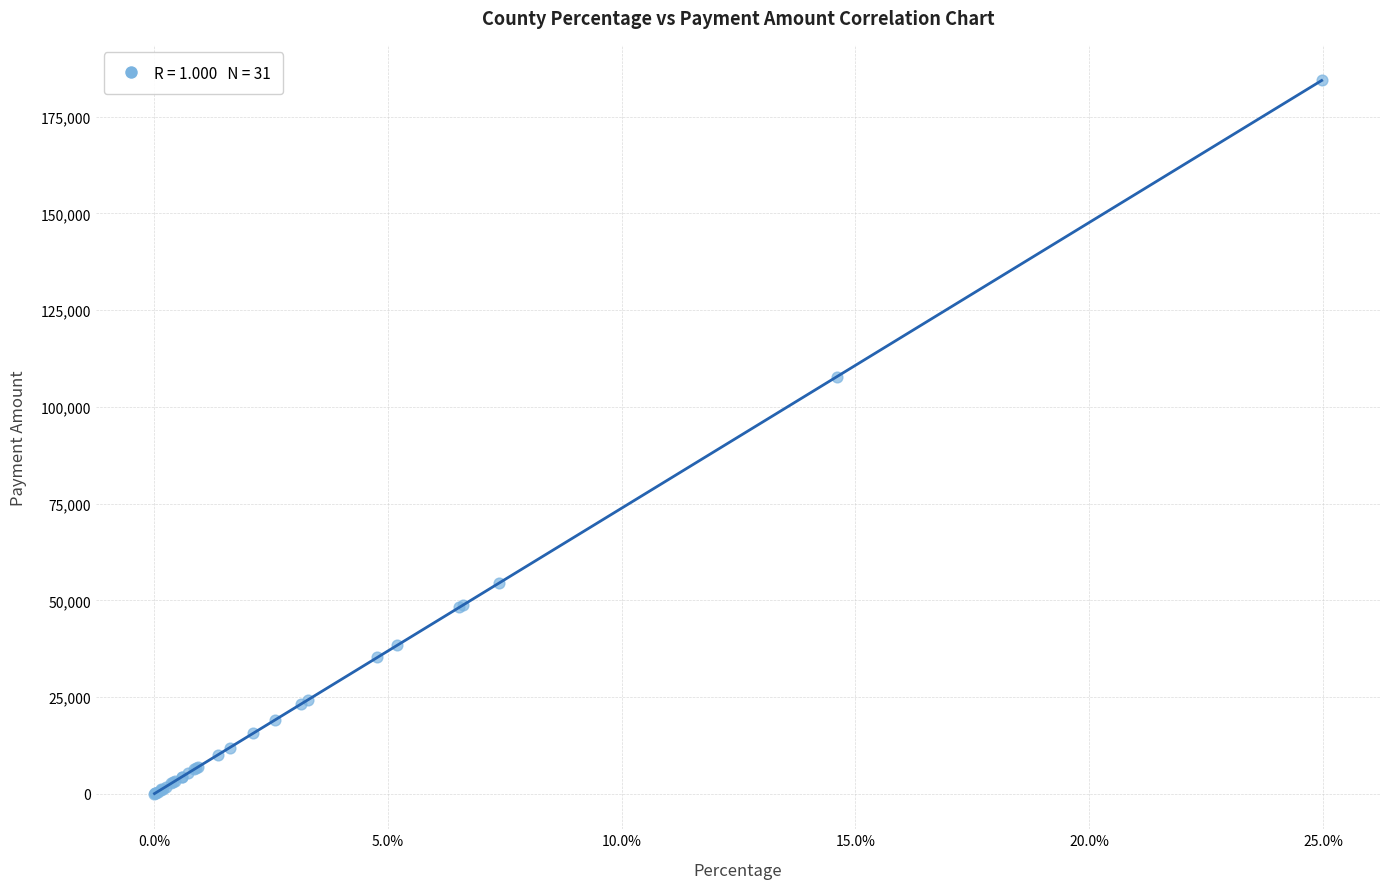

What Y value in the scatter plot is closest to 92206?

107813.2